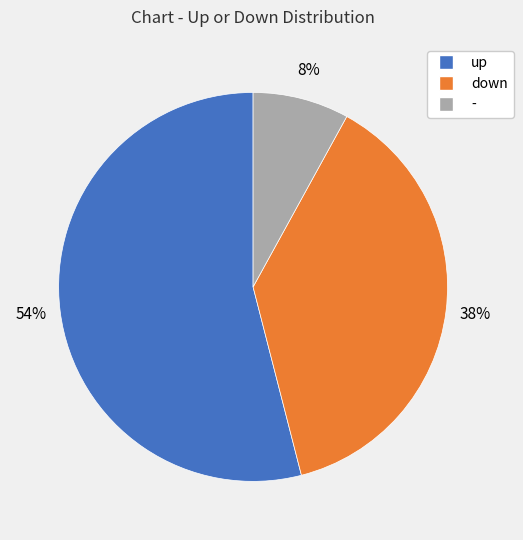

What percentage is the up slice, to the nearest percent?

54%